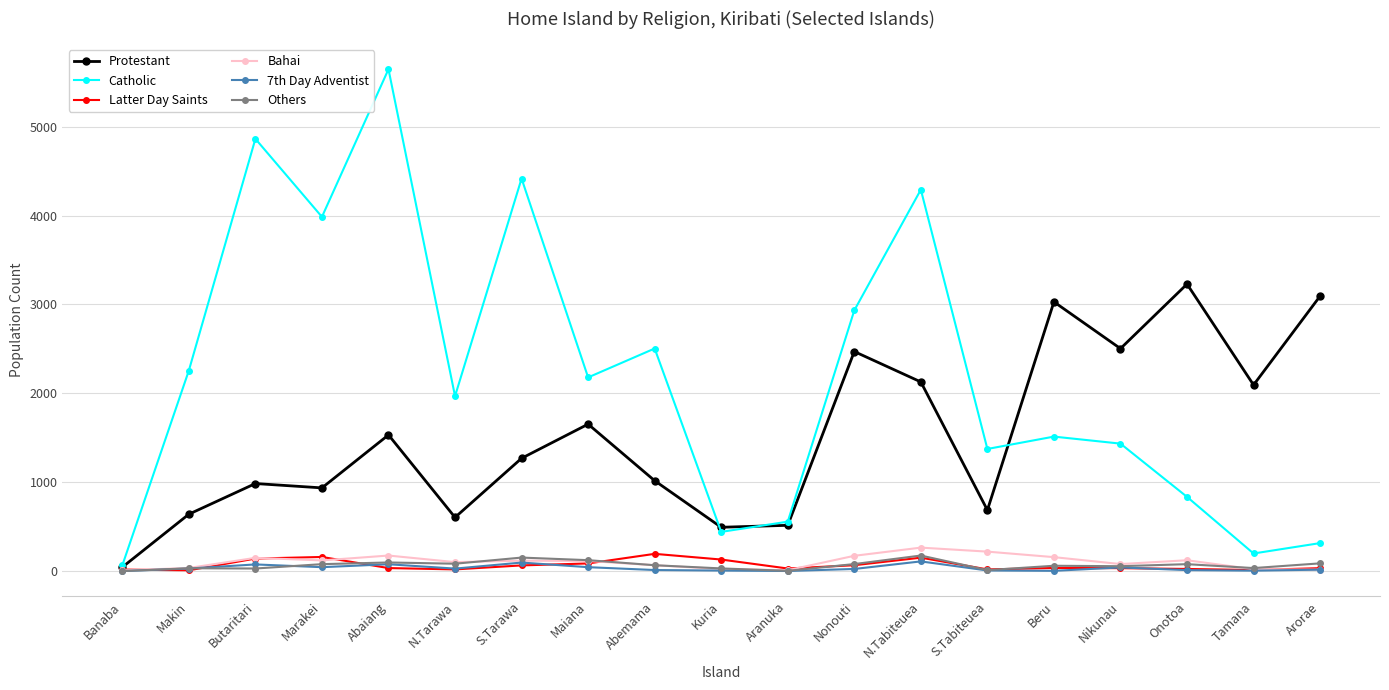

Which series has the largest range (max minus min)?

Catholic